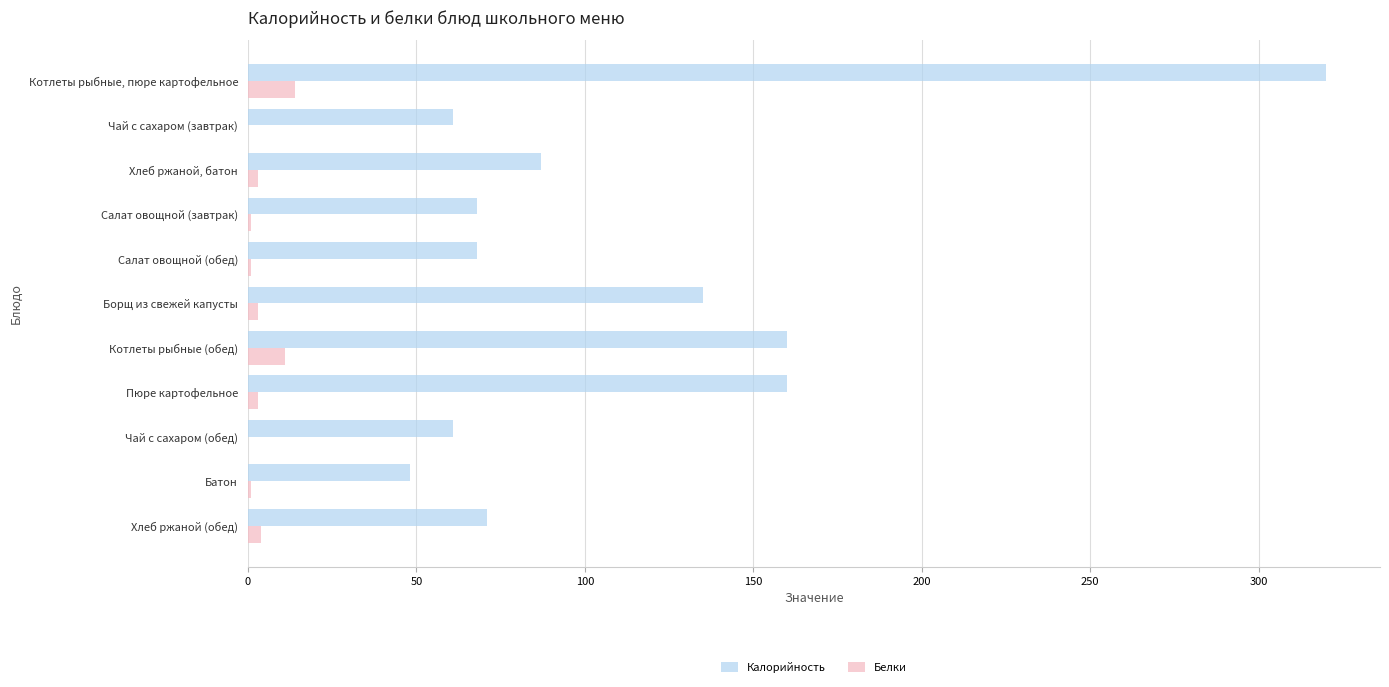

What is the total value across all series at Чай с сахаром (завтрак)?

61